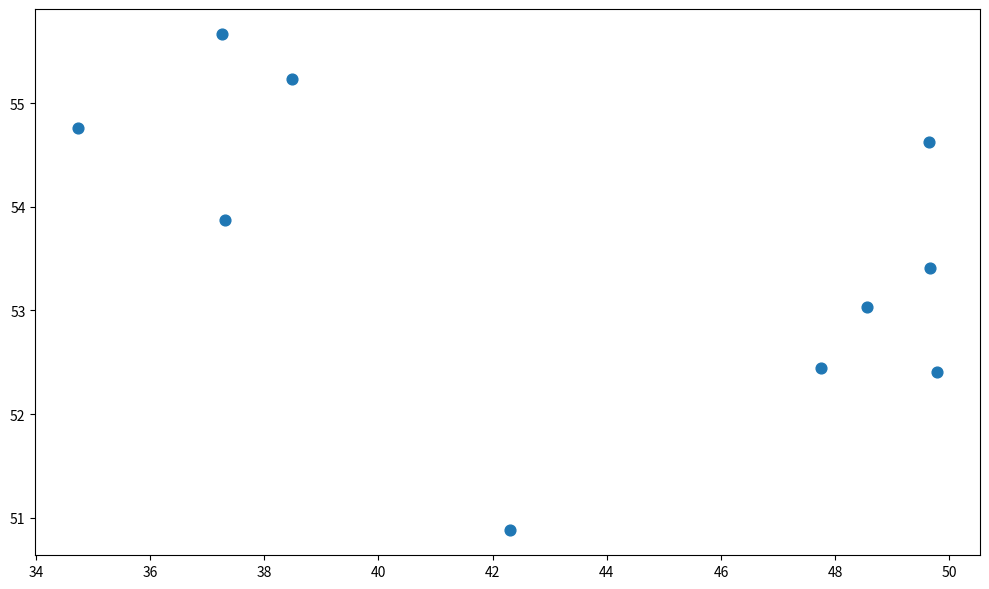

What is the average X value?

43.5